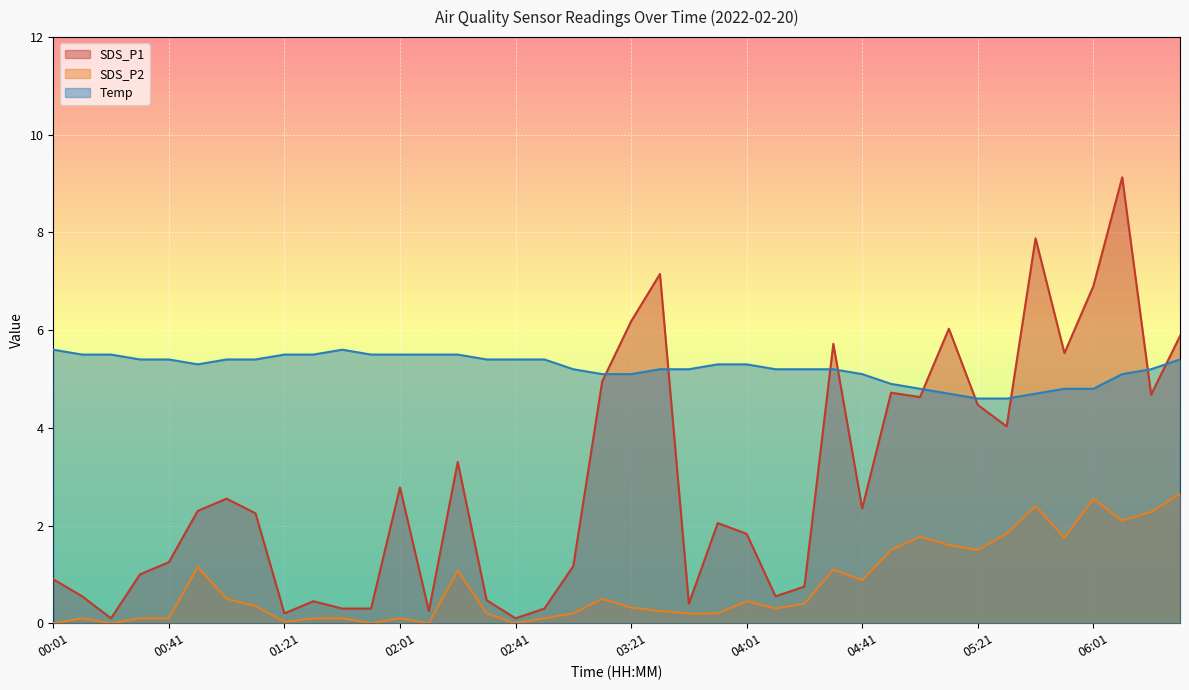

Which category has the highest value in the SDS_P2 series?

06:31